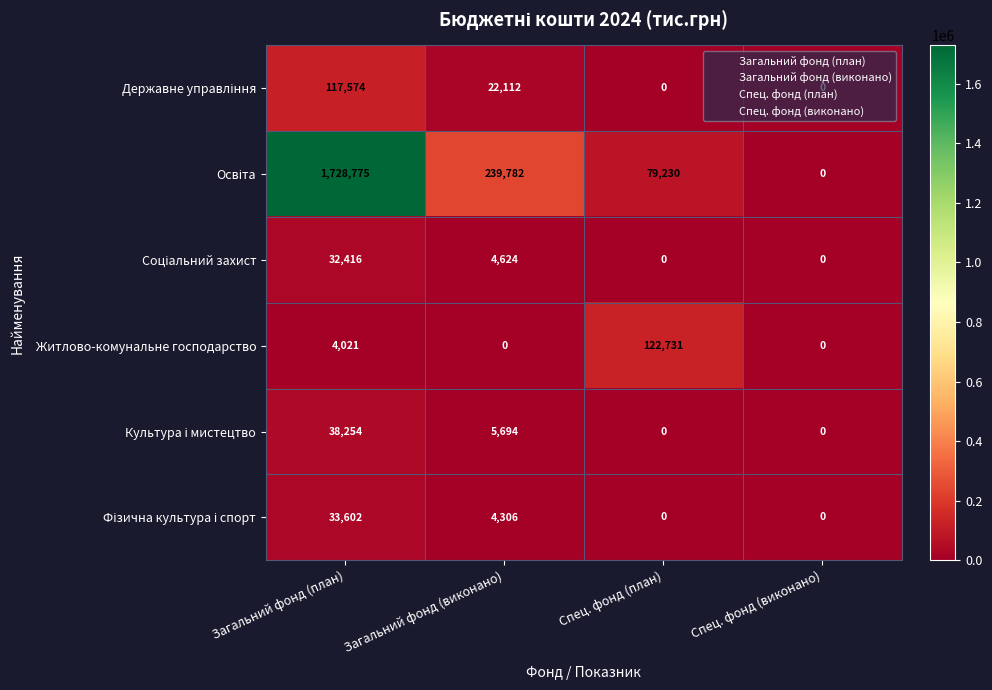

Which category has the highest value across all series?

Загальний фонд (план)